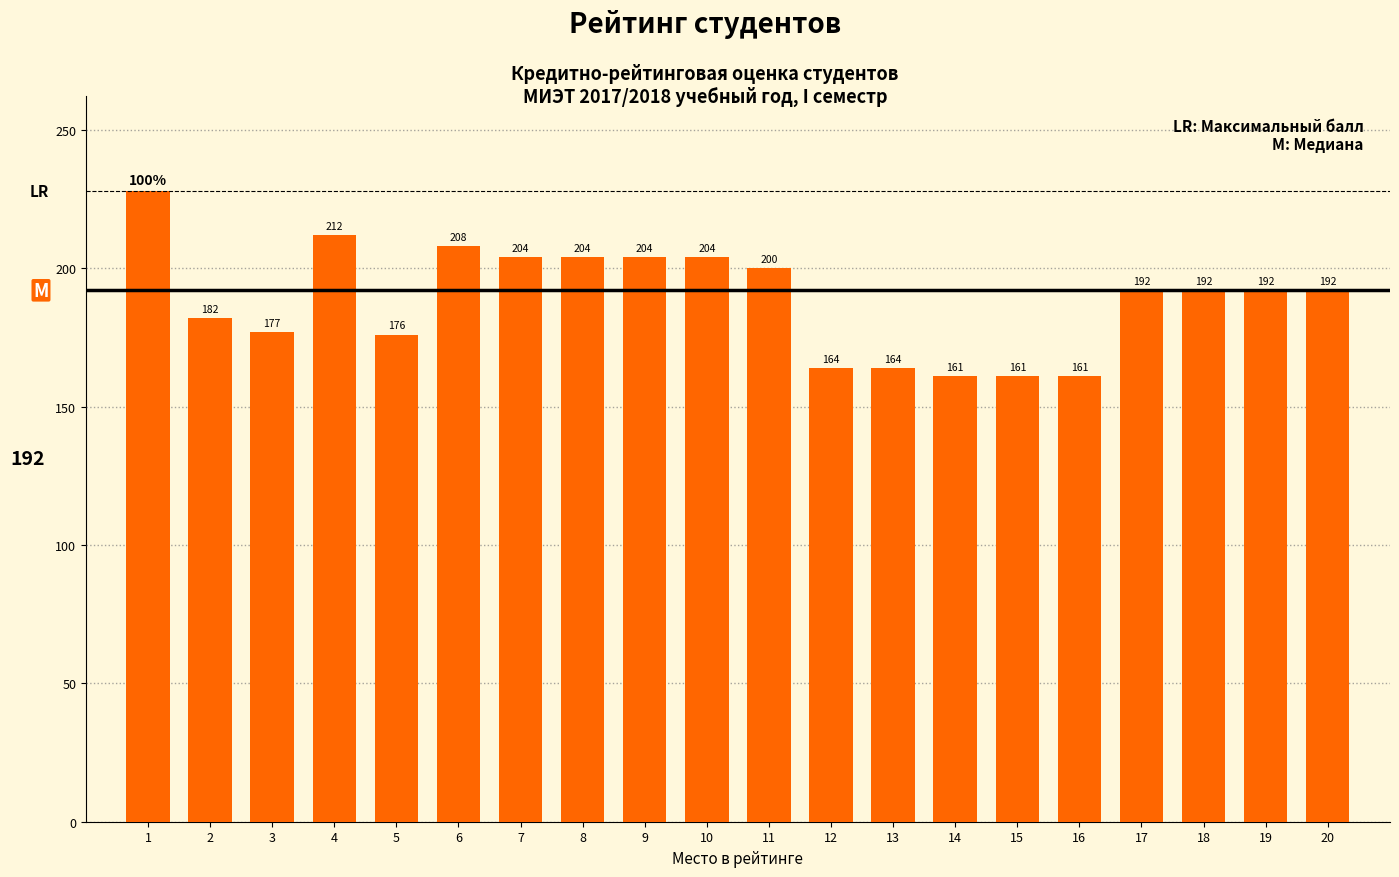

How many categories are shown in the chart?

20